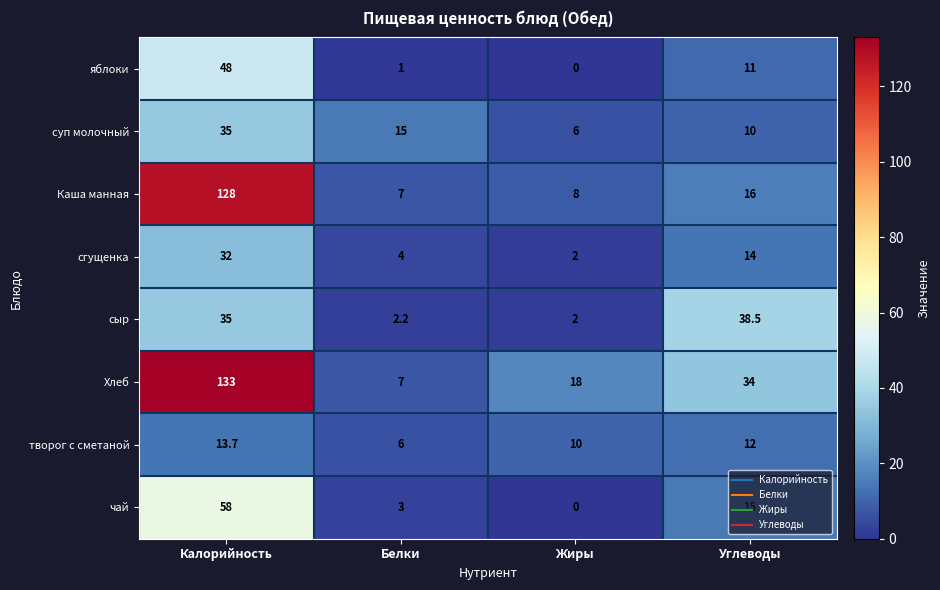

Read the сыр value at Углеводы.

38.5